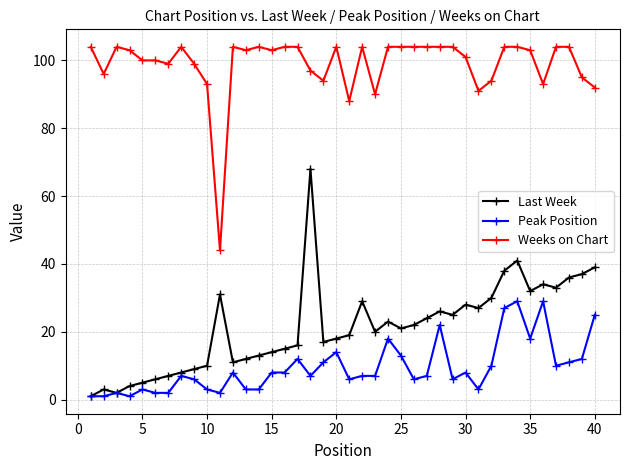

What is the maximum value for Last Week?

68